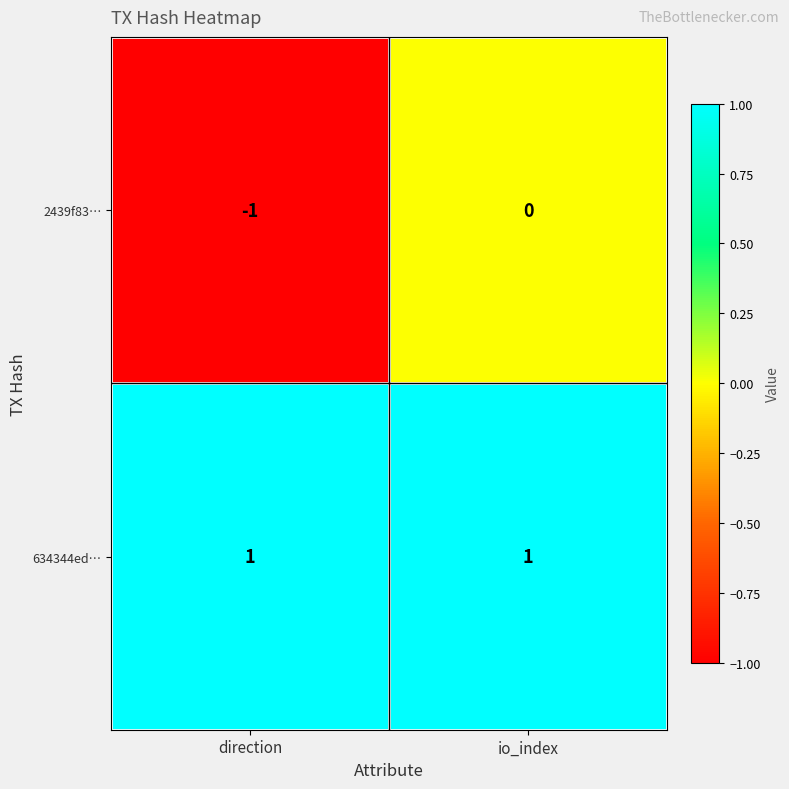

Which series changed the most between direction and io_index?

2439f83…